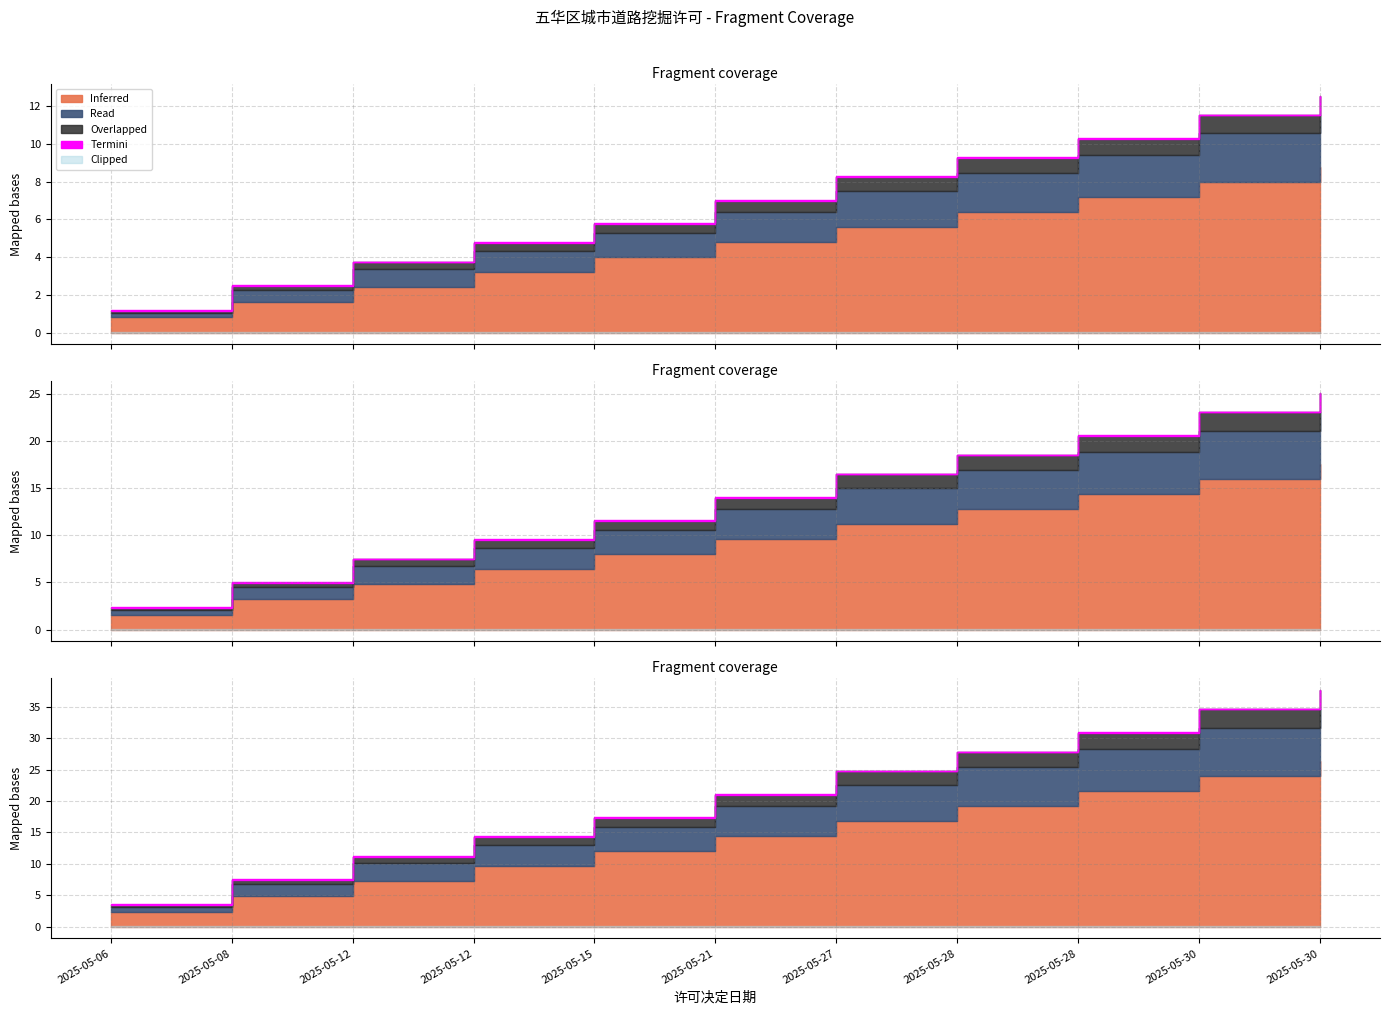

What value does the Overlapped series have at 2025-05-12?

1.8